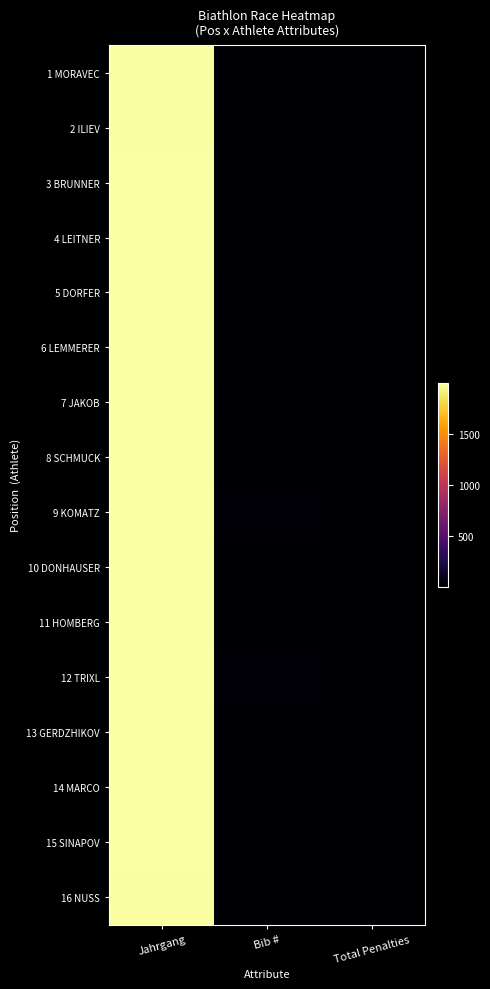

Reading right to left, extract all data points from this chart.

1 MORAVEC: Total Penalties=3	Bib #=16	Jahrgang=1984
2 ILIEV: Total Penalties=2	Bib #=1	Jahrgang=1987
3 BRUNNER: Total Penalties=1	Bib #=3	Jahrgang=1991
4 LEITNER: Total Penalties=4	Bib #=8	Jahrgang=1996
5 DORFER: Total Penalties=2	Bib #=11	Jahrgang=1993
6 LEMMERER: Total Penalties=4	Bib #=2	Jahrgang=1991
7 JAKOB: Total Penalties=3	Bib #=13	Jahrgang=1996
8 SCHMUCK: Total Penalties=5	Bib #=7	Jahrgang=1996
9 KOMATZ: Total Penalties=3	Bib #=18	Jahrgang=1991
10 DONHAUSER: Total Penalties=5	Bib #=6	Jahrgang=1994
11 HOMBERG: Total Penalties=5	Bib #=4	Jahrgang=1994
12 TRIXL: Total Penalties=6	Bib #=17	Jahrgang=1997
13 GERDZHIKOV: Total Penalties=6	Bib #=14	Jahrgang=1992
14 MARCO: Total Penalties=2	Bib #=15	Jahrgang=1995
15 SINAPOV: Total Penalties=6	Bib #=10	Jahrgang=1993
16 NUSS: Total Penalties=3	Bib #=12	Jahrgang=1982